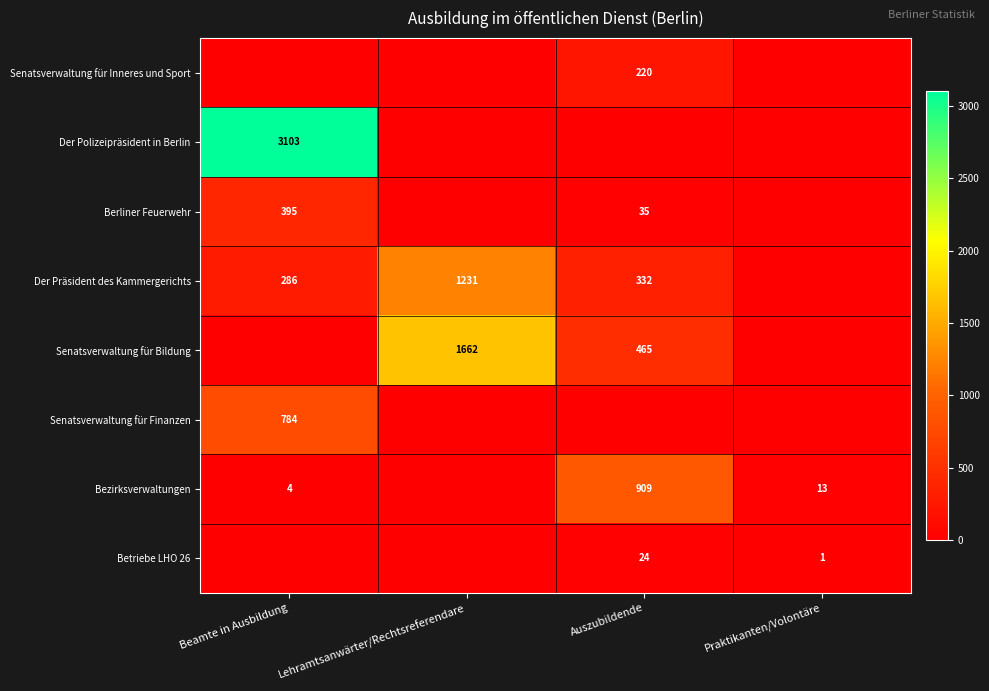

The value of Berliner Feuerwehr at Beamte in Ausbildung is 395. True or false?

True